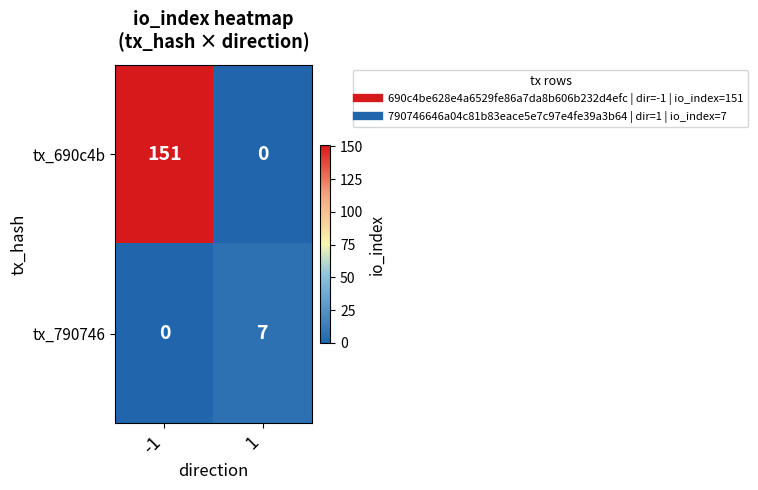

What is the average value of the tx_690c4b series?

76